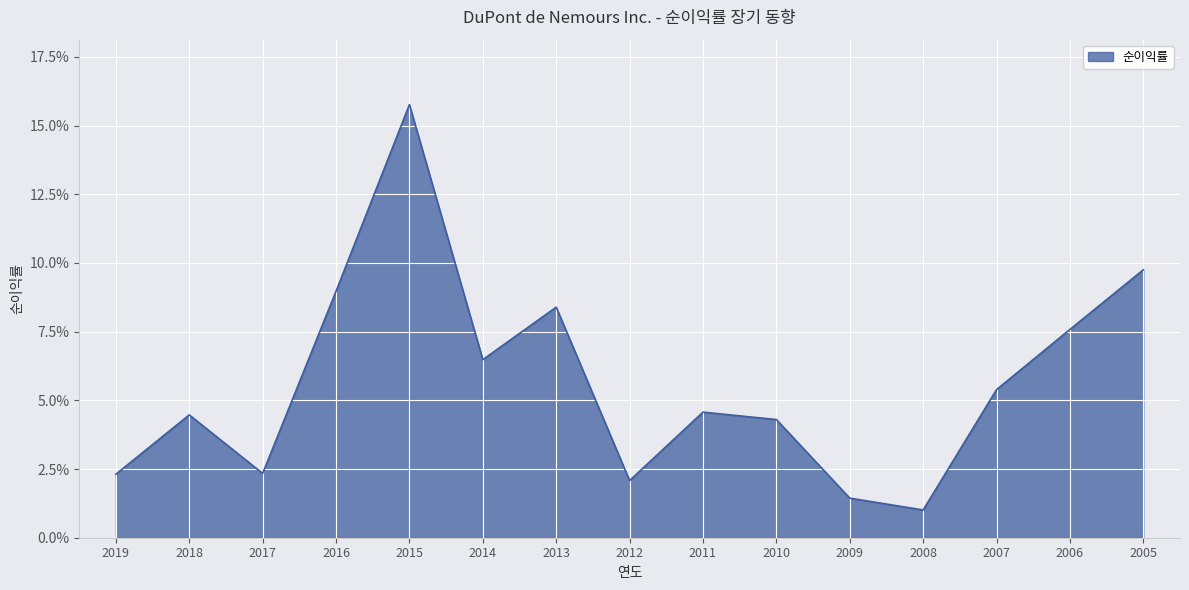

What is the sum of all values?

0.8